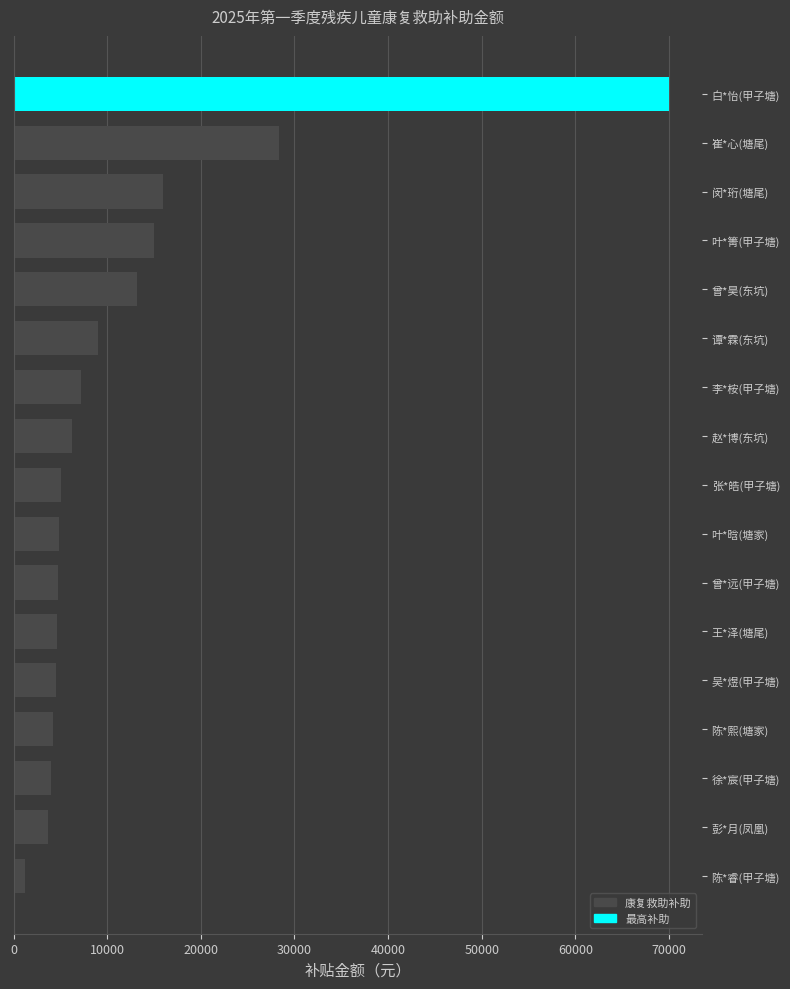

The value at 彭*月(凤凰) is 3645. True or false?

True